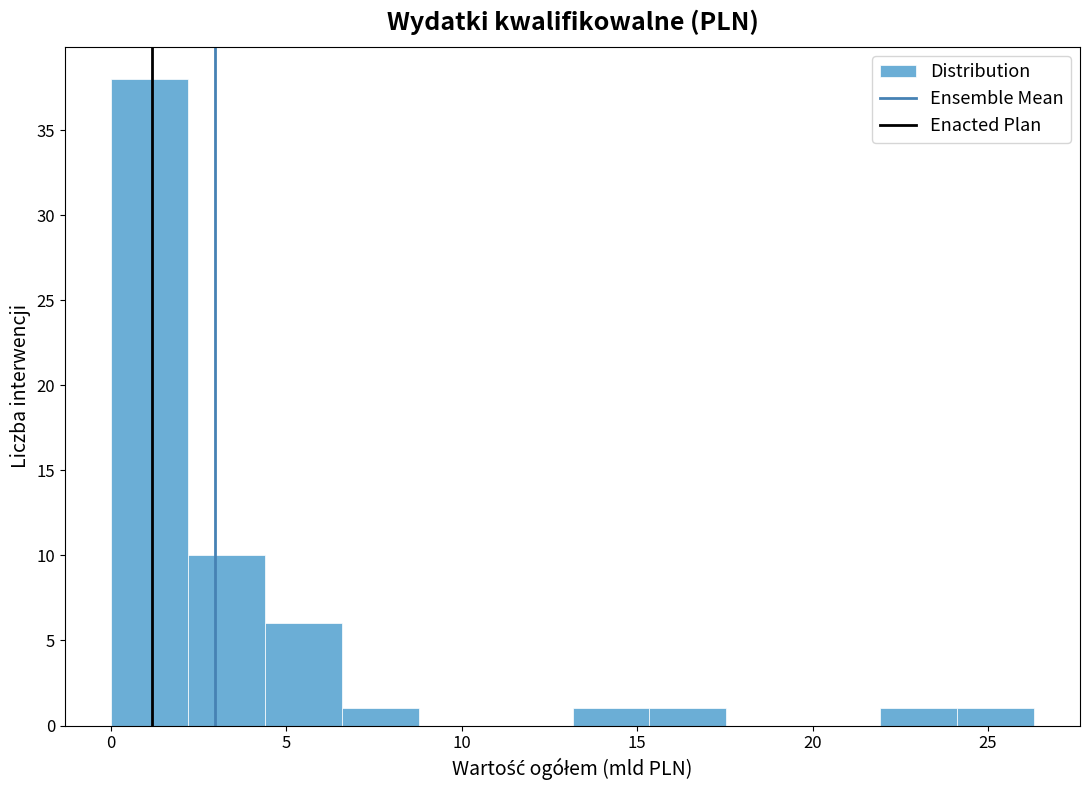

How tall is the bar that spans 0.0 to 2.0 on the x-axis? Neither the bar edges nor the heights are printed on the chart, so give them approximately, as read against the axes.

38